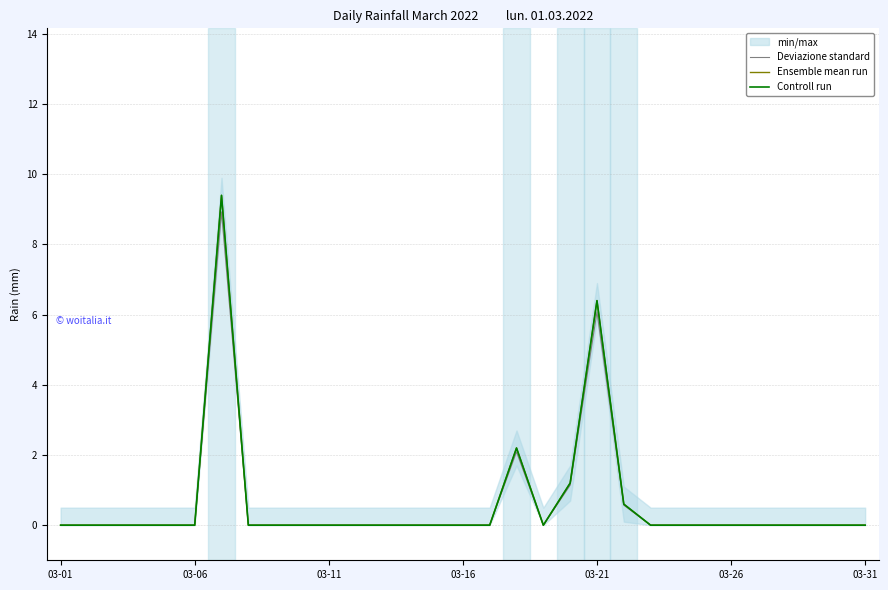

The Deviazione standard series shows 4.4 at 03-11. True or false?

False